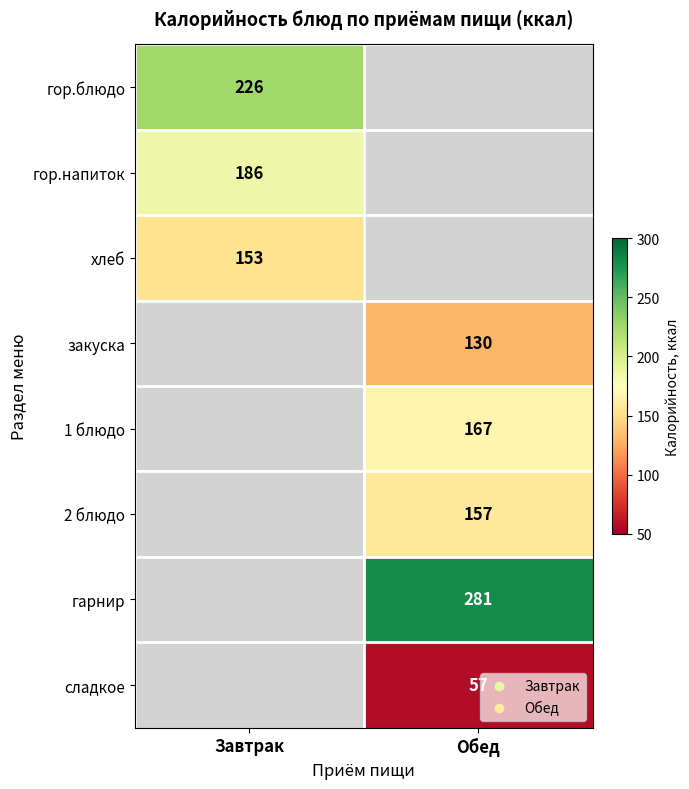

The закуска series shows 130 at Обед. True or false?

True